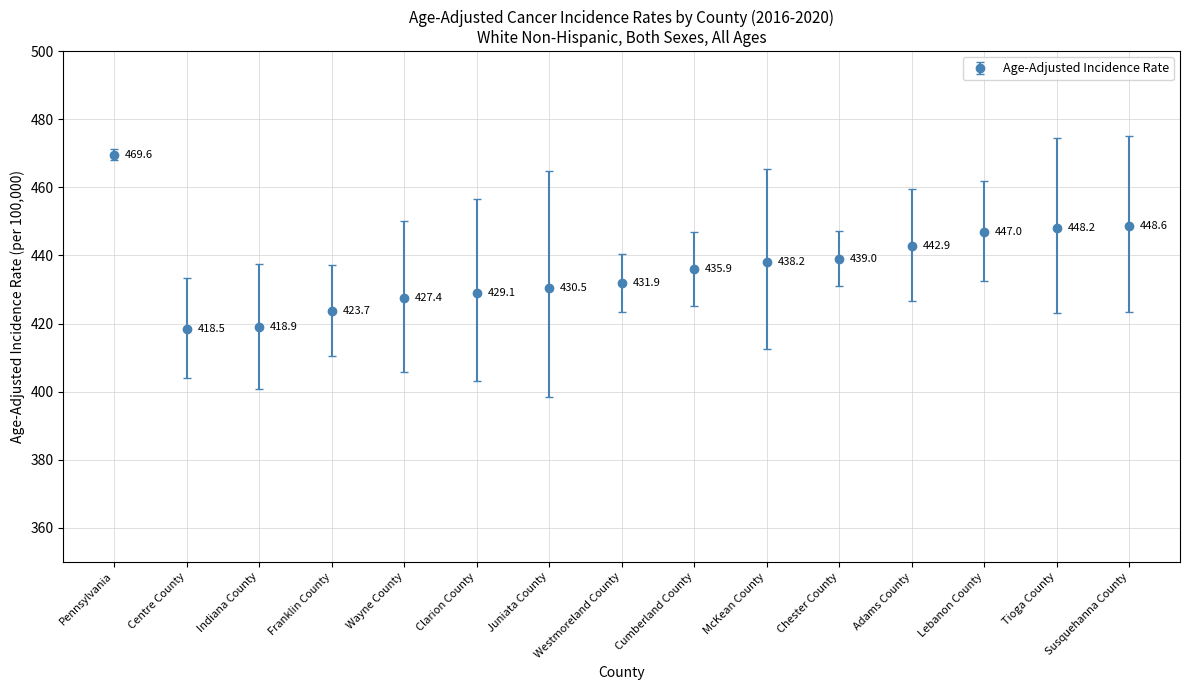

List the labels in order of value, largest first.

Pennsylvania, Susquehanna County, Tioga County, Lebanon County, Adams County, Chester County, McKean County, Cumberland County, Westmoreland County, Juniata County, Clarion County, Wayne County, Franklin County, Indiana County, Centre County